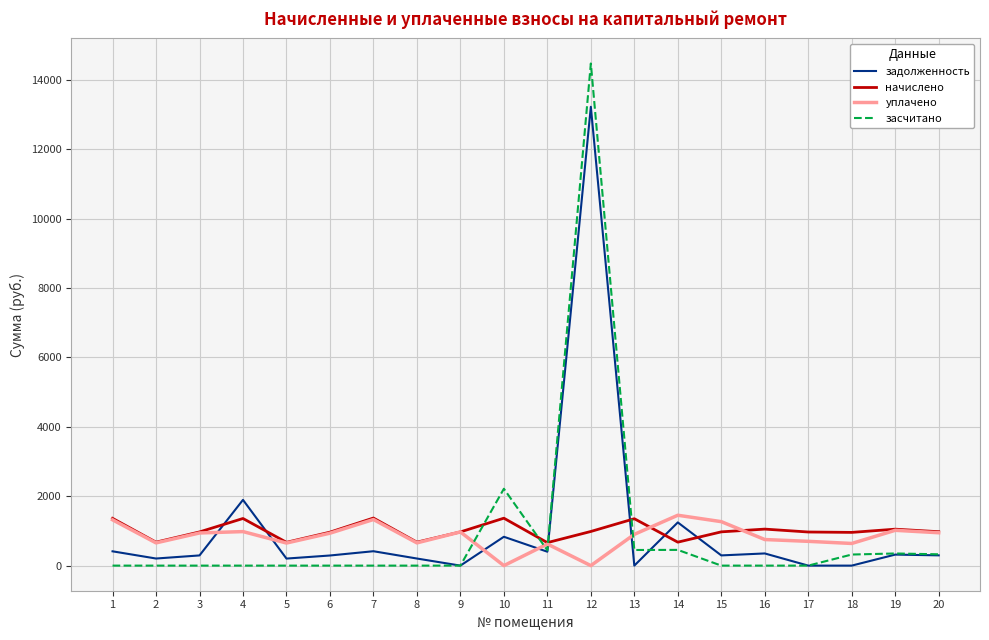

How many intersections are there between засчитано and уплачено?

4